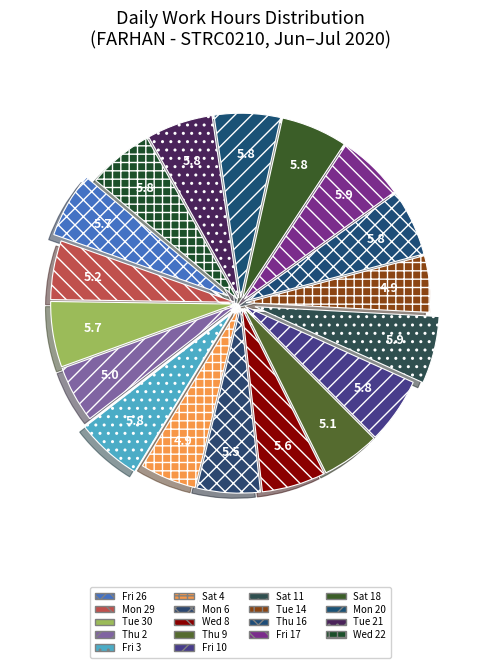

Count the number of slices in the pie.

18